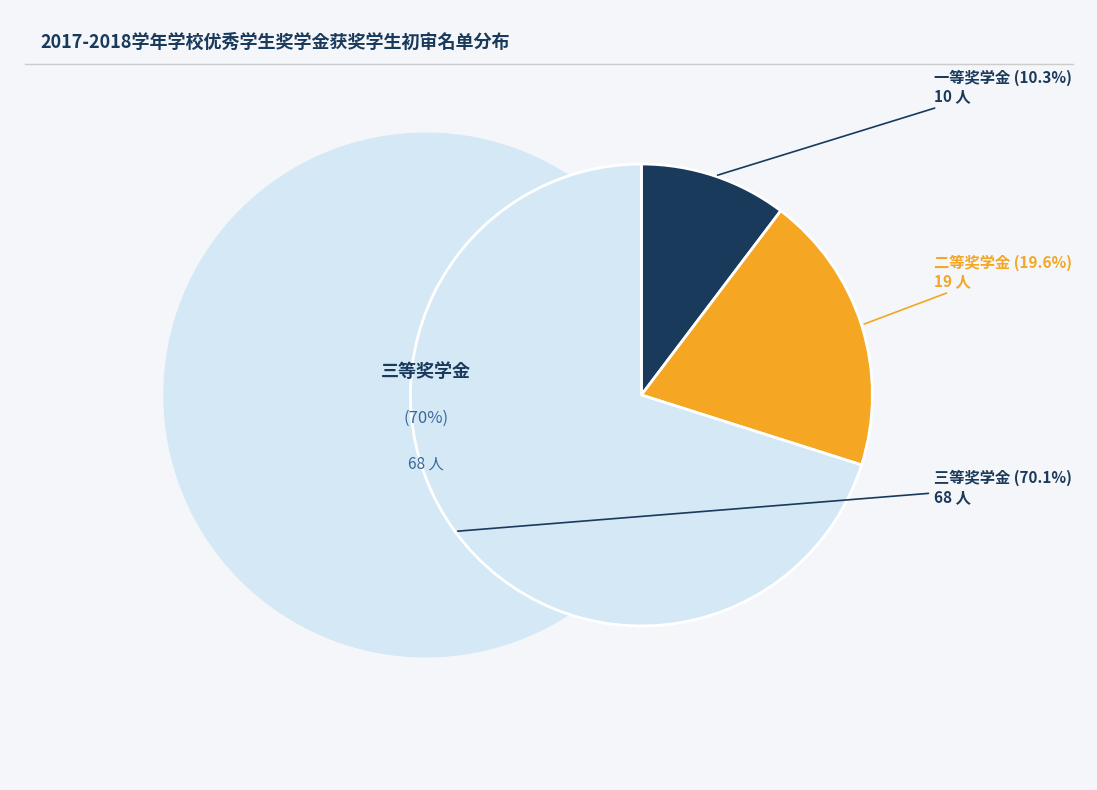

How many segments does this pie chart have?

3